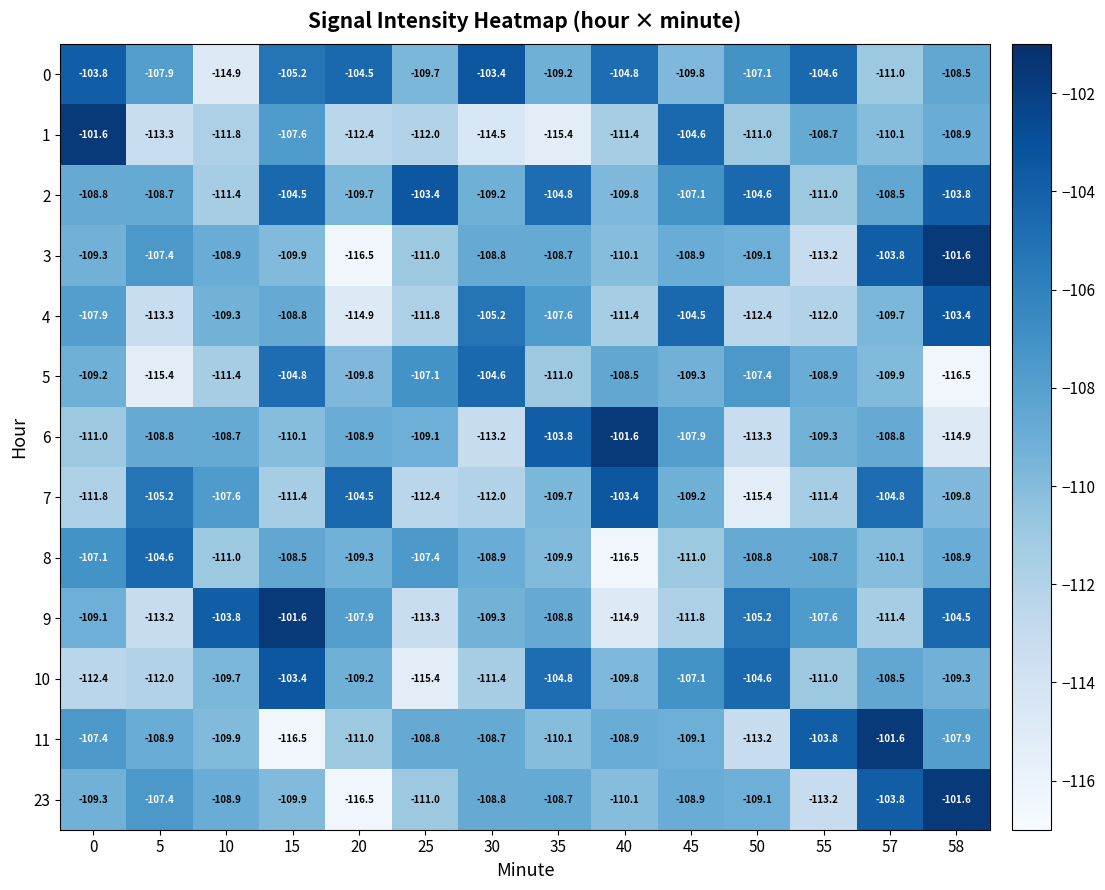

What is the difference between the highest and lowest values at 10?

11.1